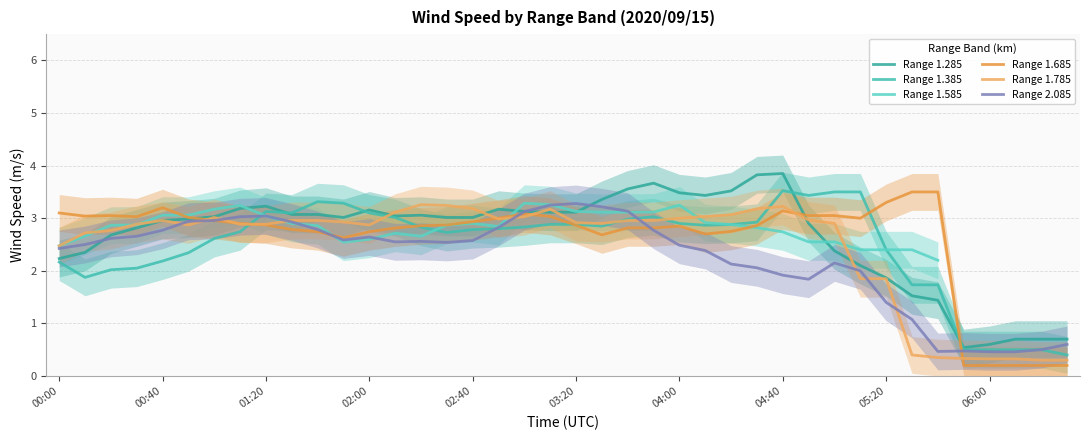

What is the difference between the highest and lowest values at 14?

0.7